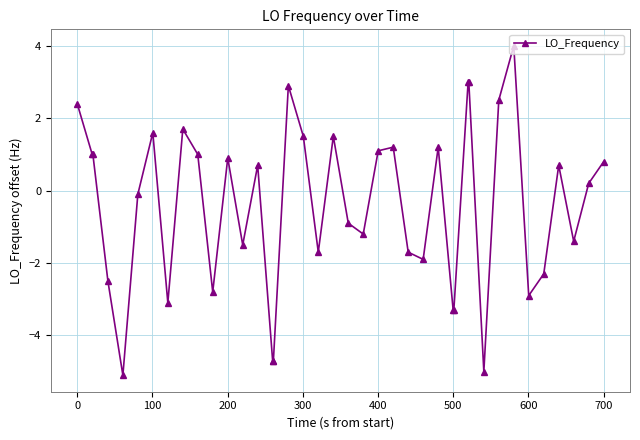

True or false: the data has more than 1 interior local peaks.

True